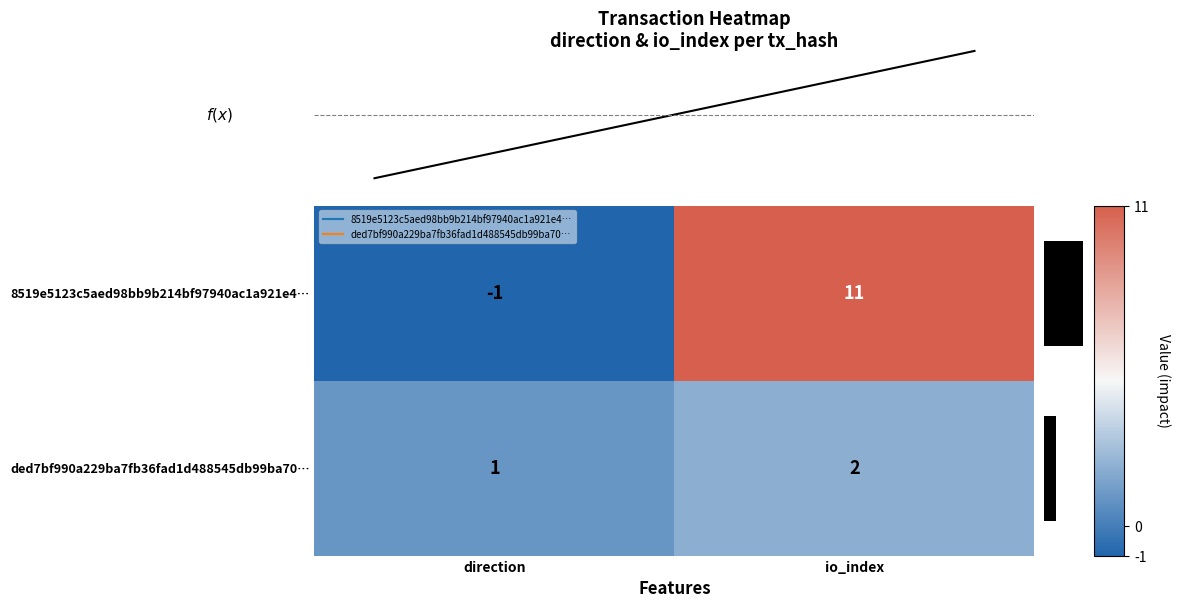

Which has a higher value, direction or io_index?

io_index